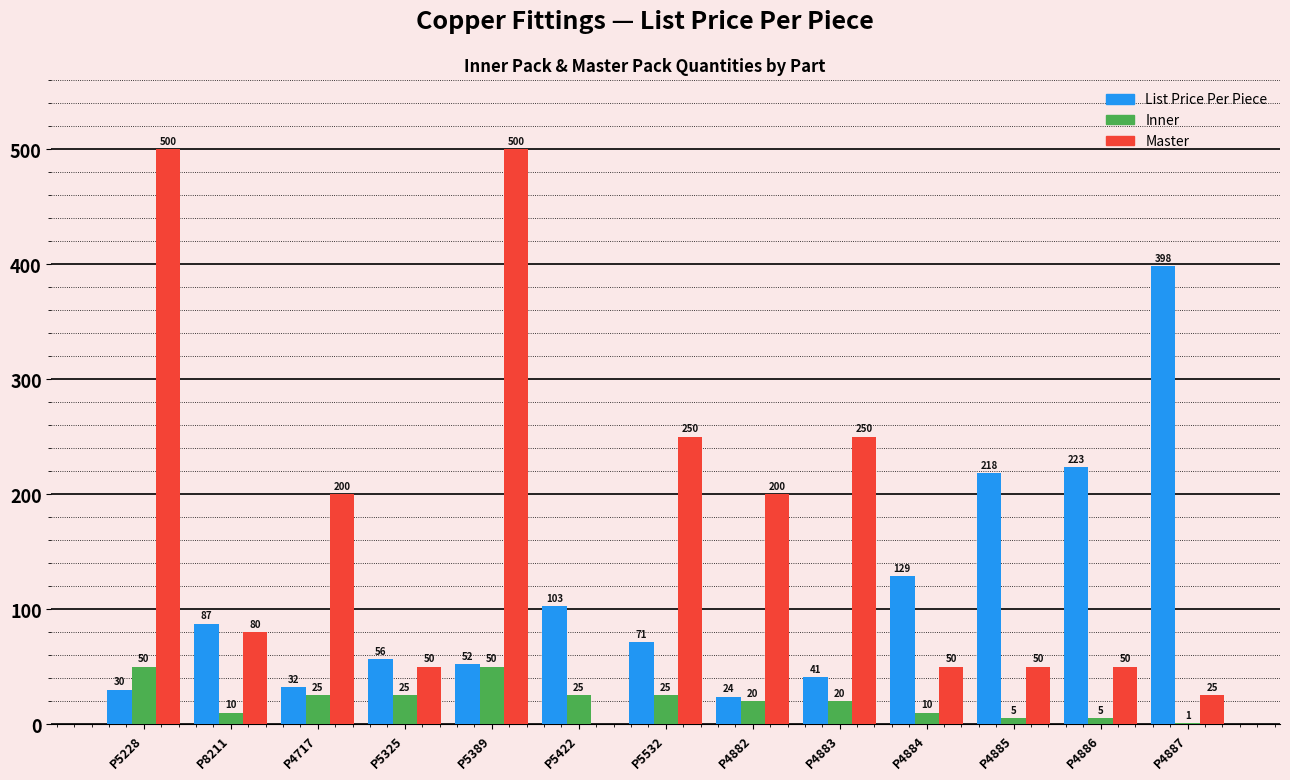

At which label does List Price Per Piece reach its peak?

P4887